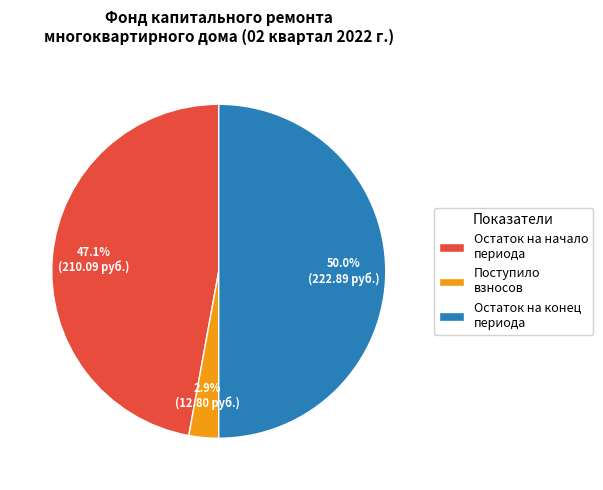

Does Остаток на начало периода account for over 50% of the chart?

No